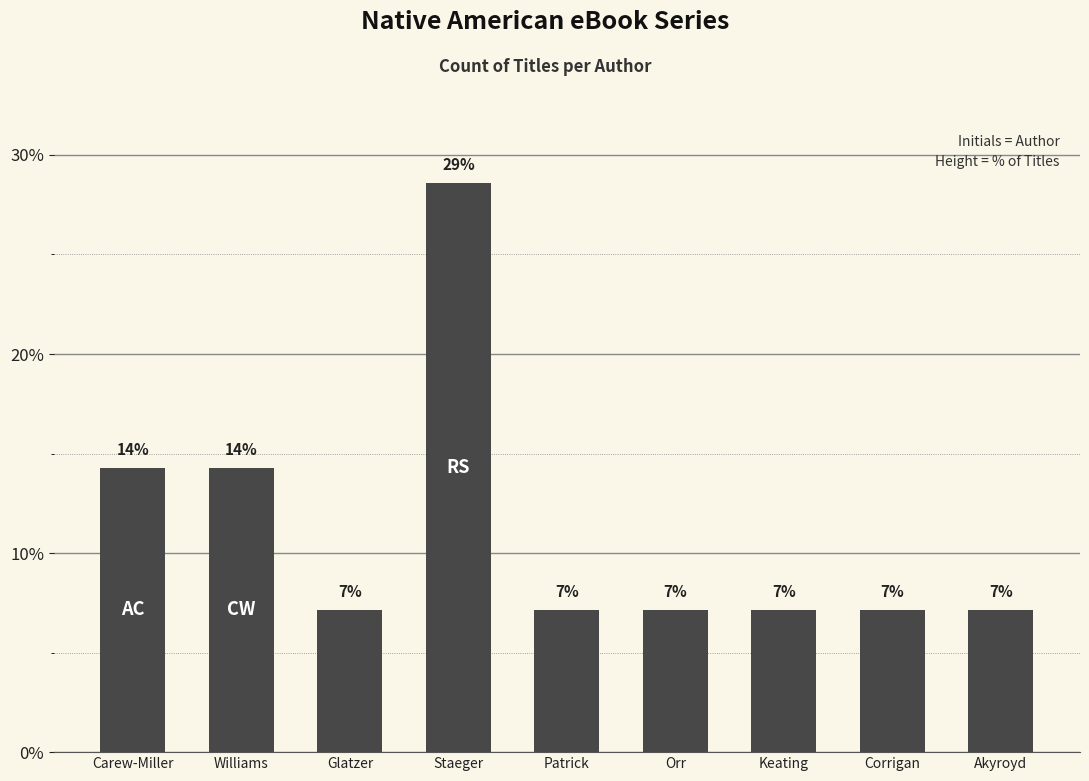

How many bars are there in total?

9